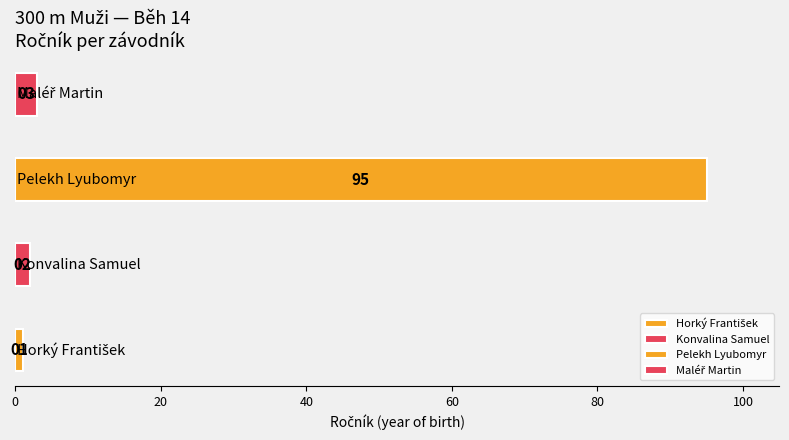

What is the minimum value shown in the chart?

1